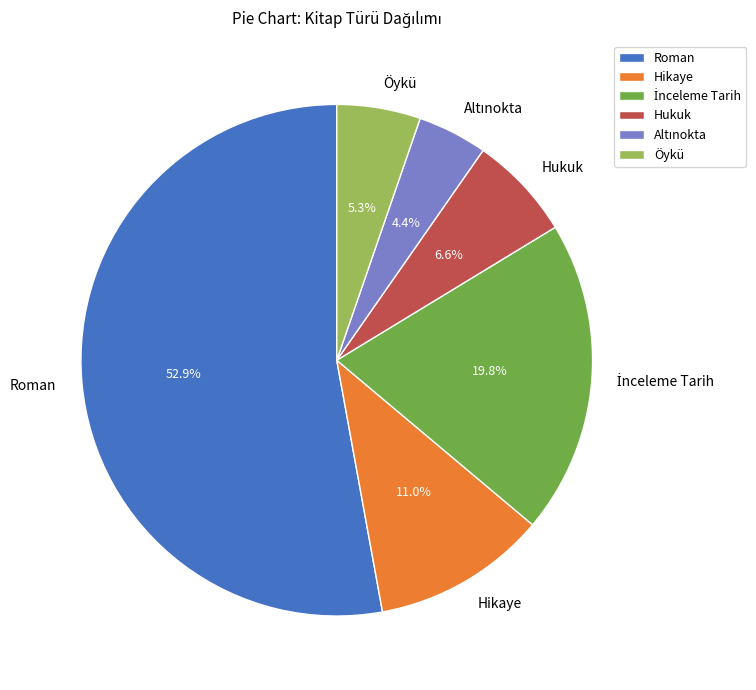

What percentage is the Roman slice, to the nearest percent?

53%